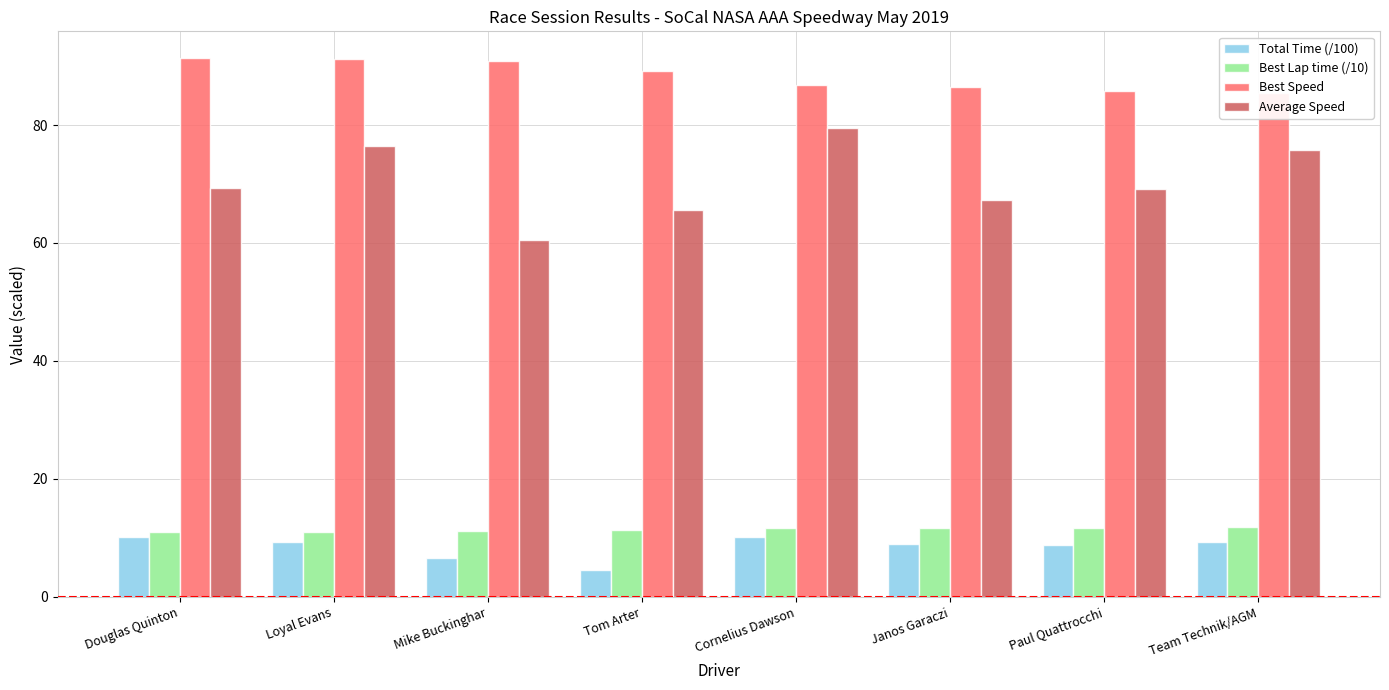

What is the sum of all Best Lap time (/10) values?

91.3